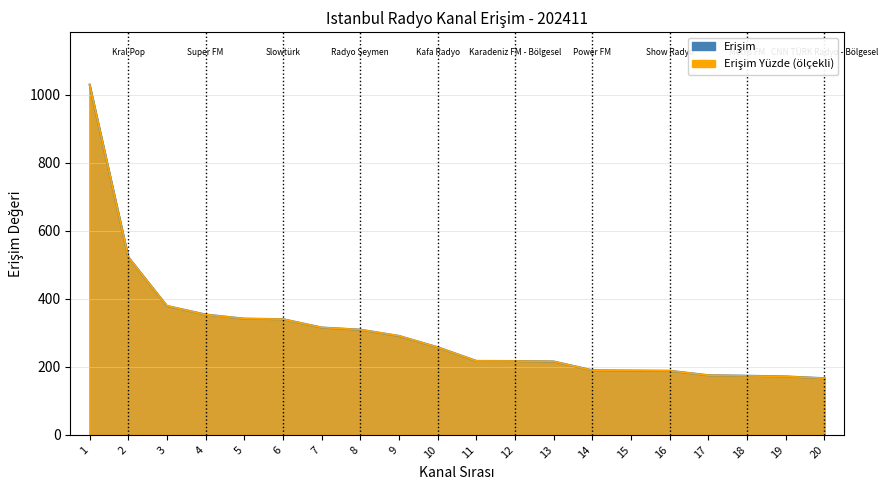

True or false: Erişim has a value of 189.2 at 15.

True